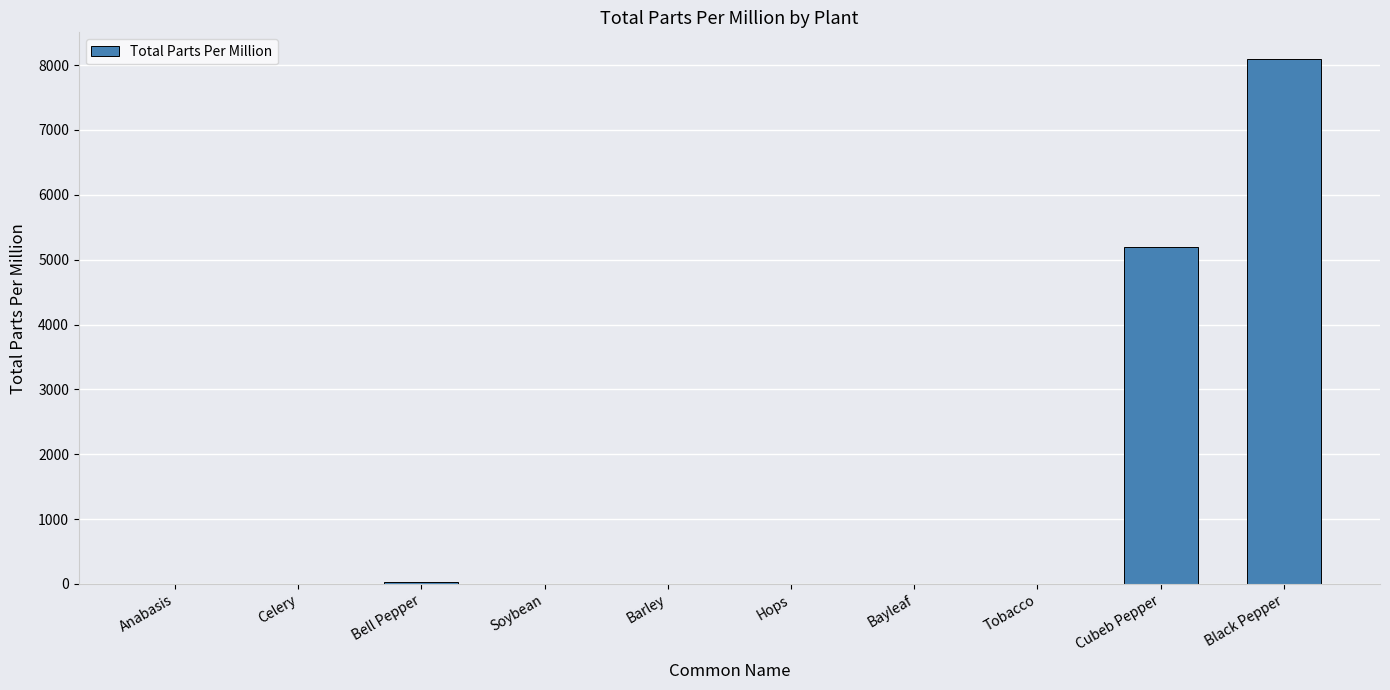

At which label is the value closest to 4050?

Cubeb Pepper